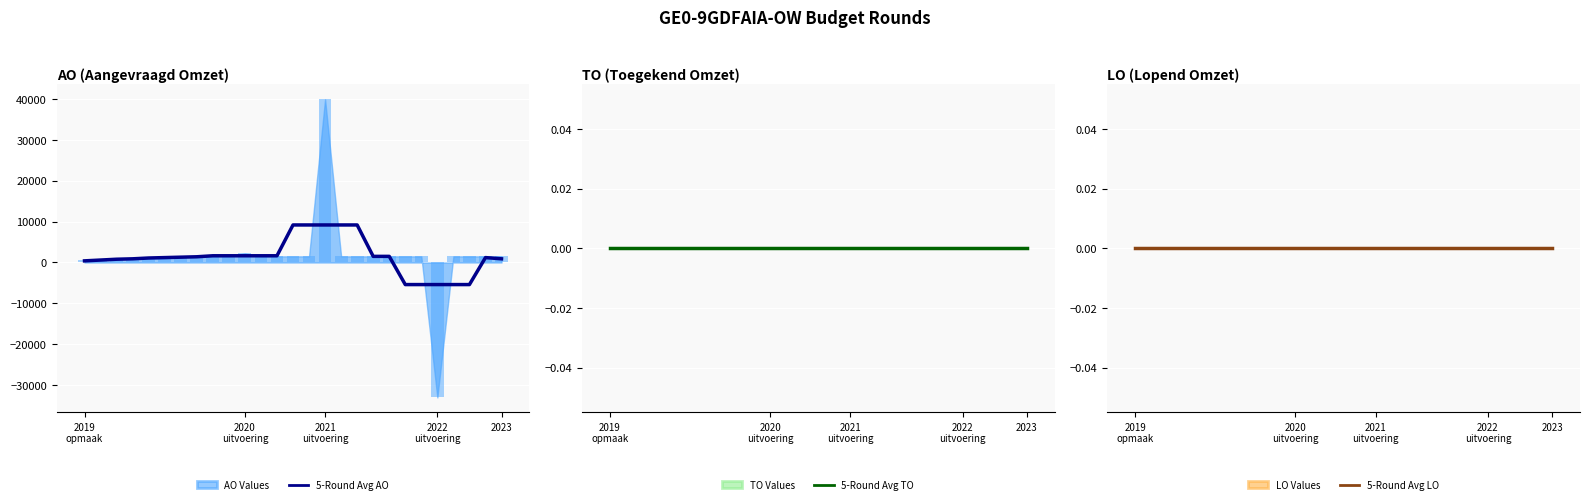

What is the total value across all series at 16?

9178.4